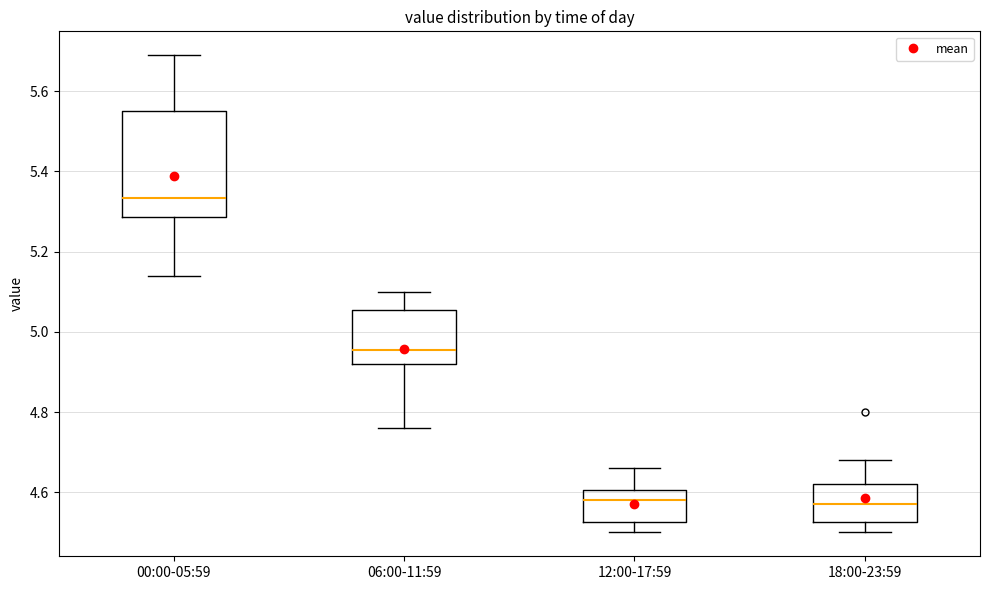

Reading left to right, transcribe this box plot: for each box, give where its median line is, the range the box spans, and where its two whiskers end, as read against the y-axis. The values are not printed on the chart, so give them approximately, as read against the axis.

00:00-05:59: median 5.34, box 5.28 to 5.56, whiskers 5.14 to 5.70
06:00-11:59: median 4.96, box 4.92 to 5.06, whiskers 4.76 to 5.10
12:00-17:59: median 4.58, box 4.52 to 4.60, whiskers 4.50 to 4.66
18:00-23:59: median 4.58, box 4.52 to 4.62, whiskers 4.50 to 4.68